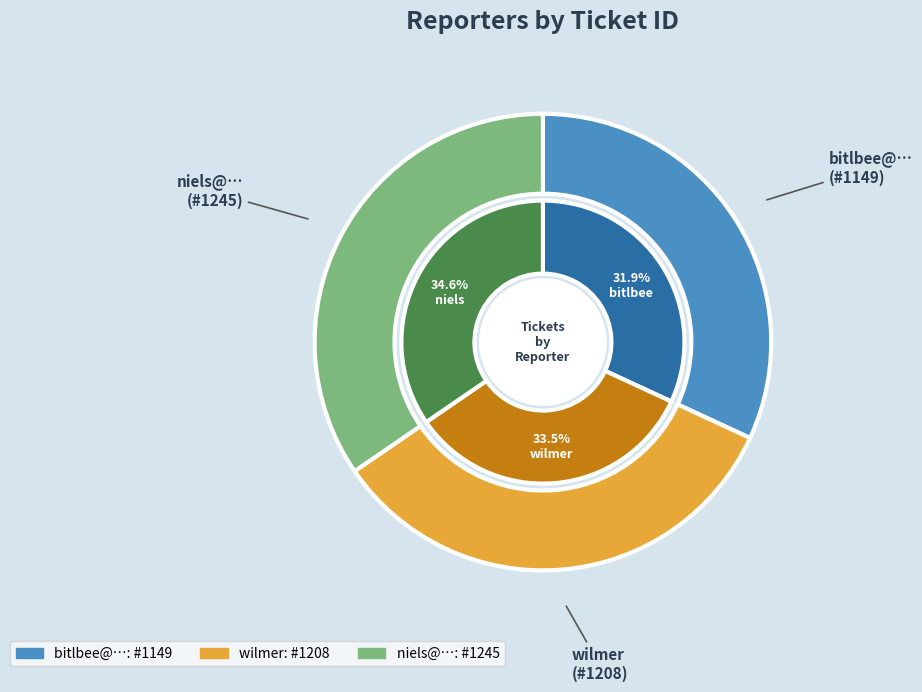

How many segments does this pie chart have?

3